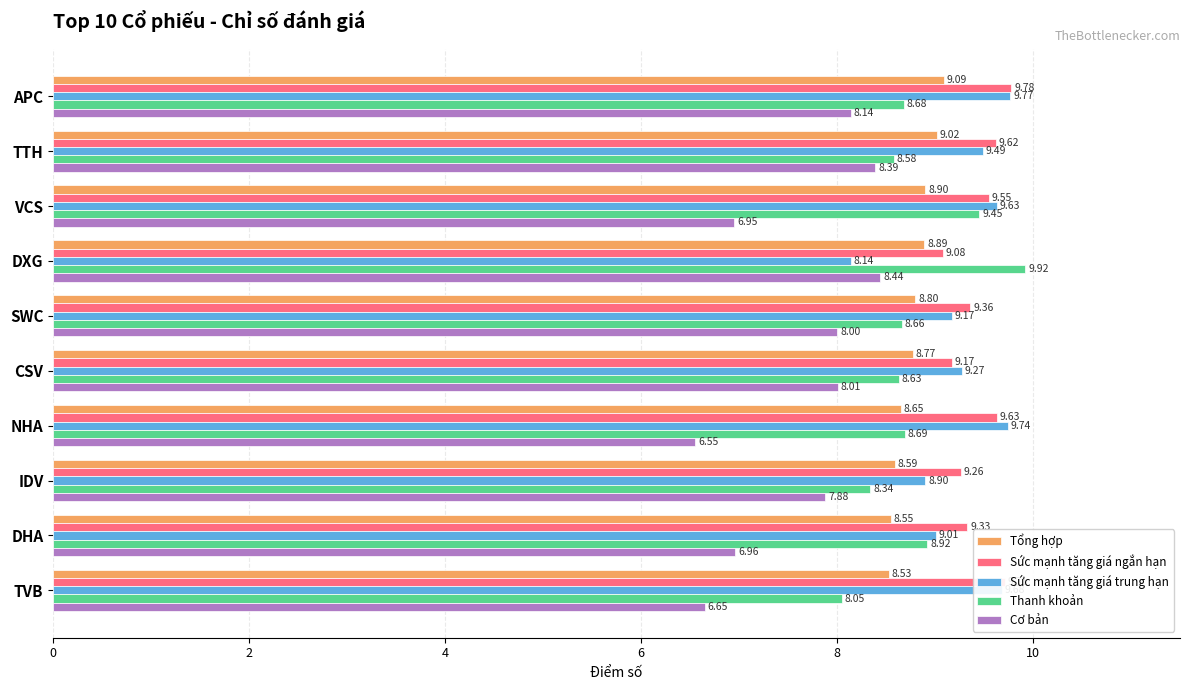

Between DHA and TVB, which series saw the biggest shift?

Thanh khoản